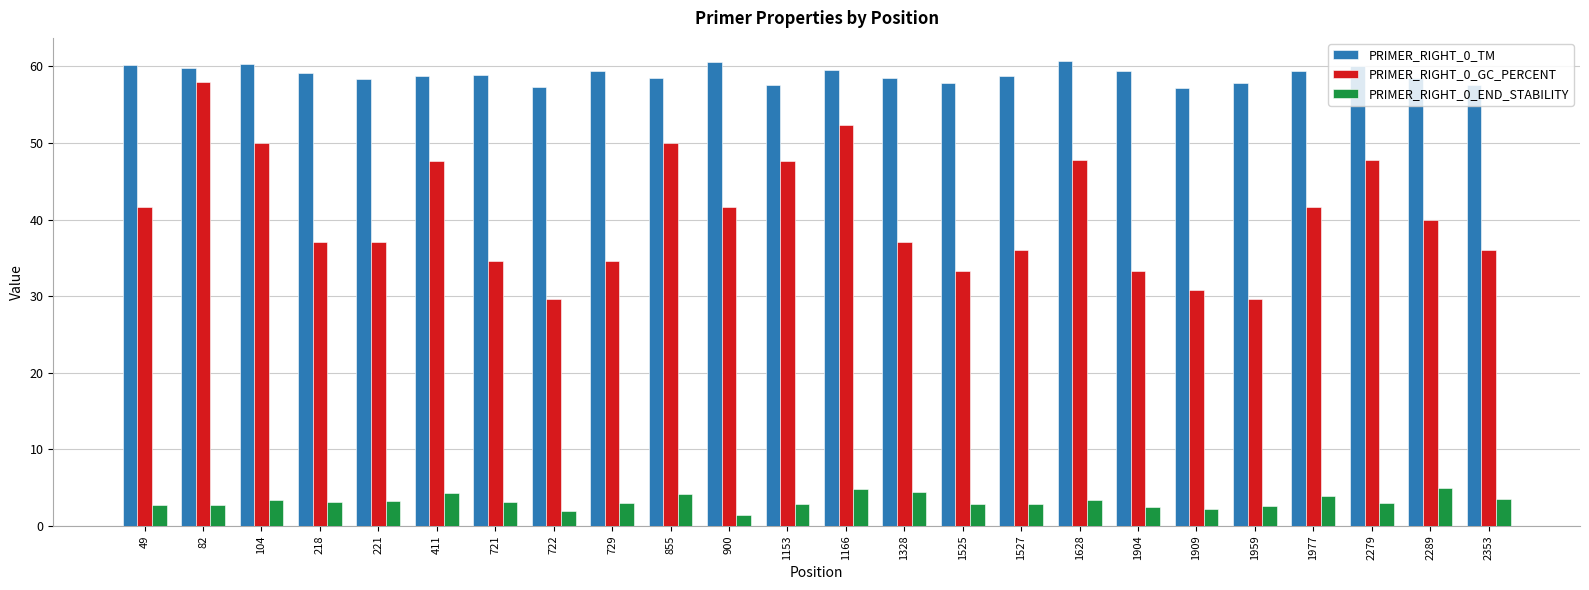

Where does the PRIMER_RIGHT_0_GC_PERCENT series first go above 40?

49